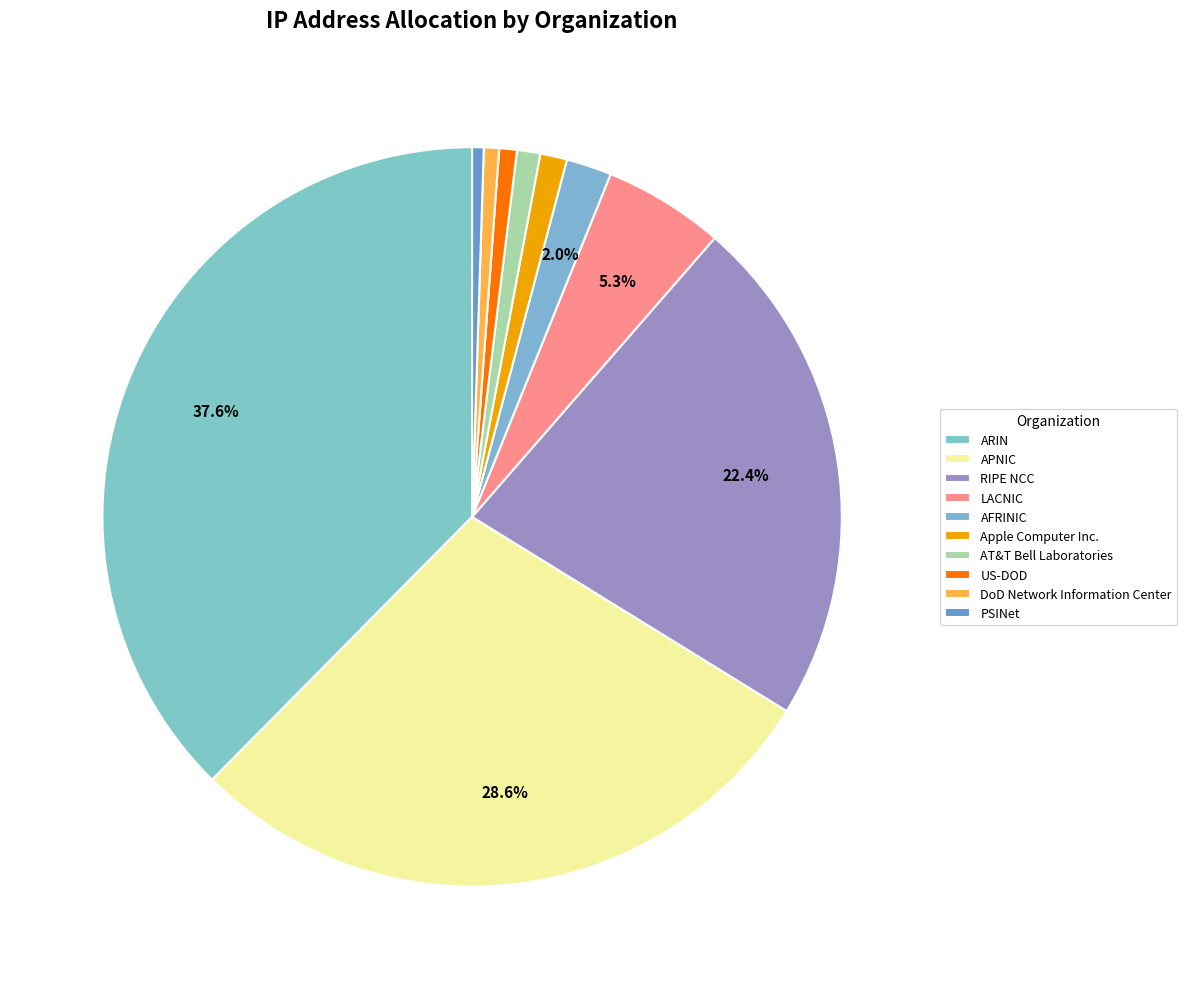

Does ARIN represent more than half of the total?

No